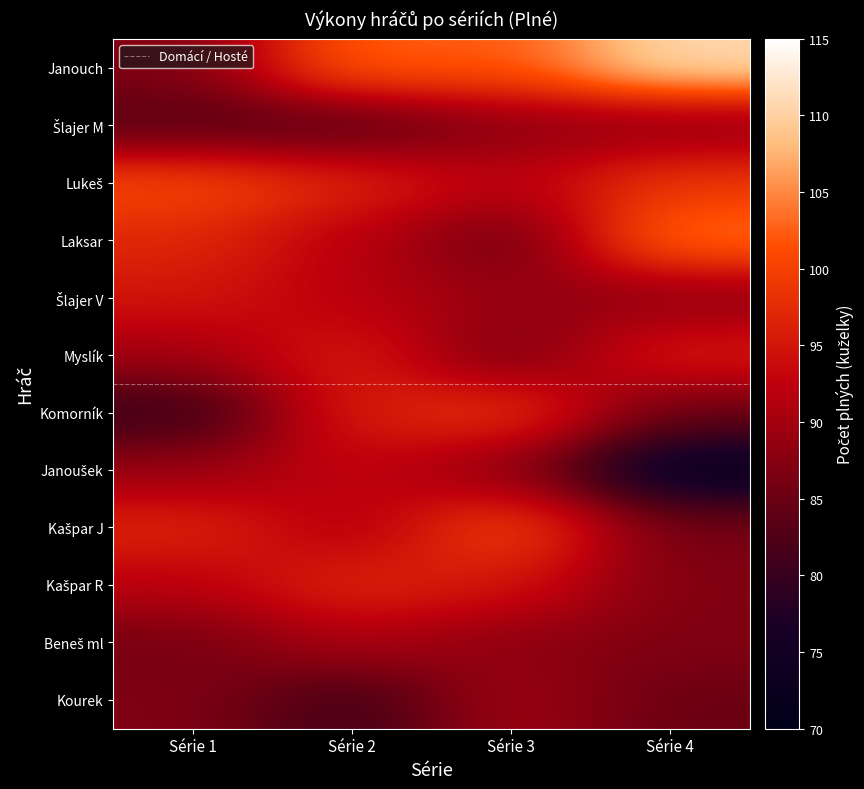

What is the sum of the Šlajer M values at Série 4 and Série 1?

171